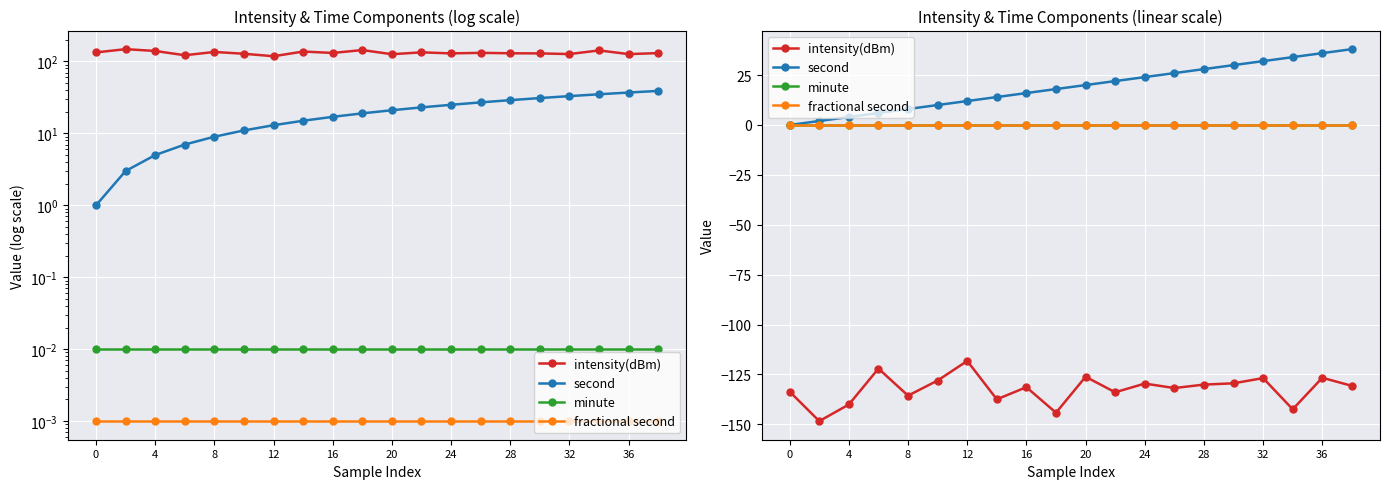

At how many categories does at least one series exceed -29?

20